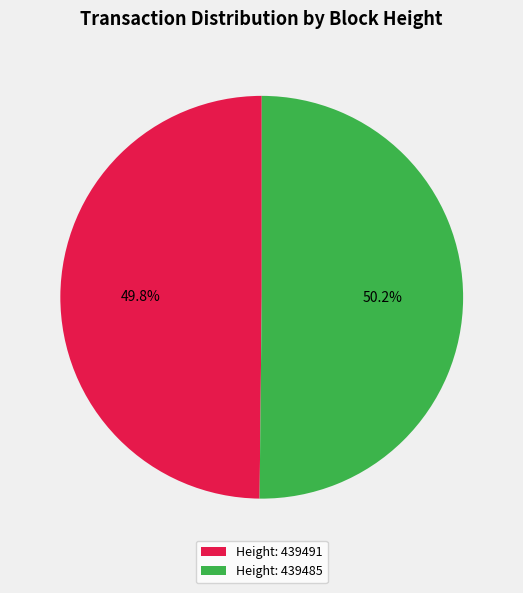

Does any single category account for the majority?

Yes